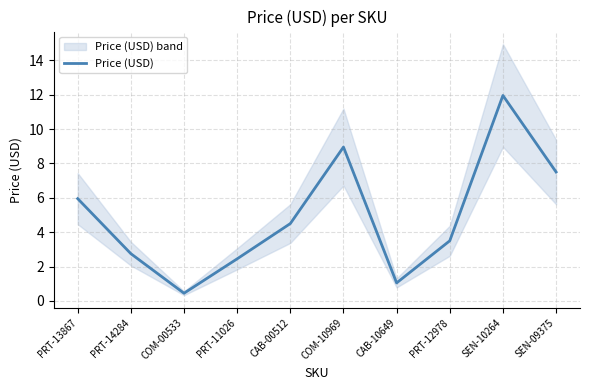

Between PRT-14284 and CAB-10649, which is larger?

PRT-14284